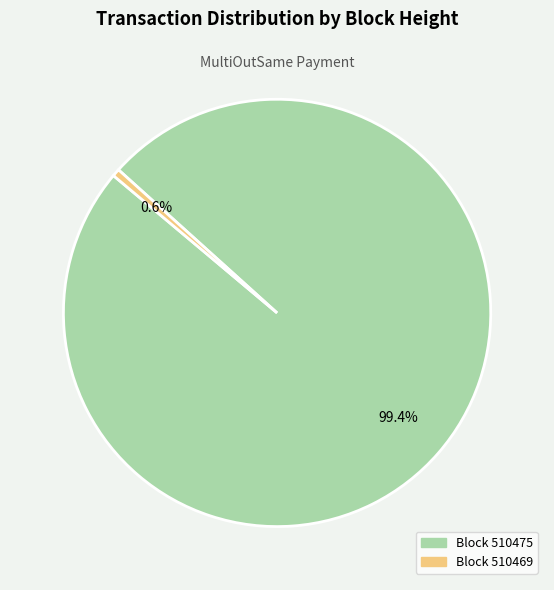

Is there any slice that represents more than half of the pie?

Yes